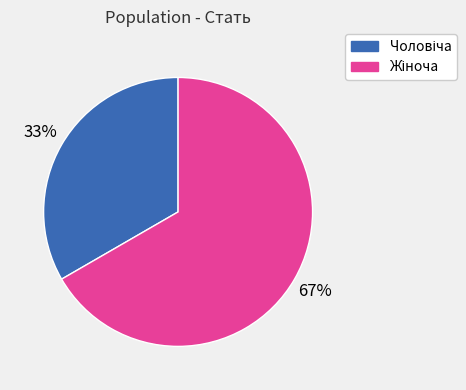

Does any single category account for the majority?

Yes